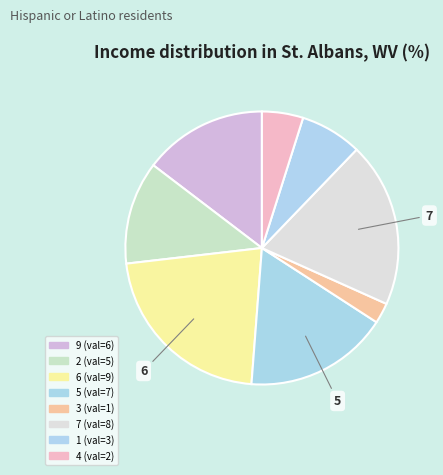

What portion of the pie excludes 6?

78.0%